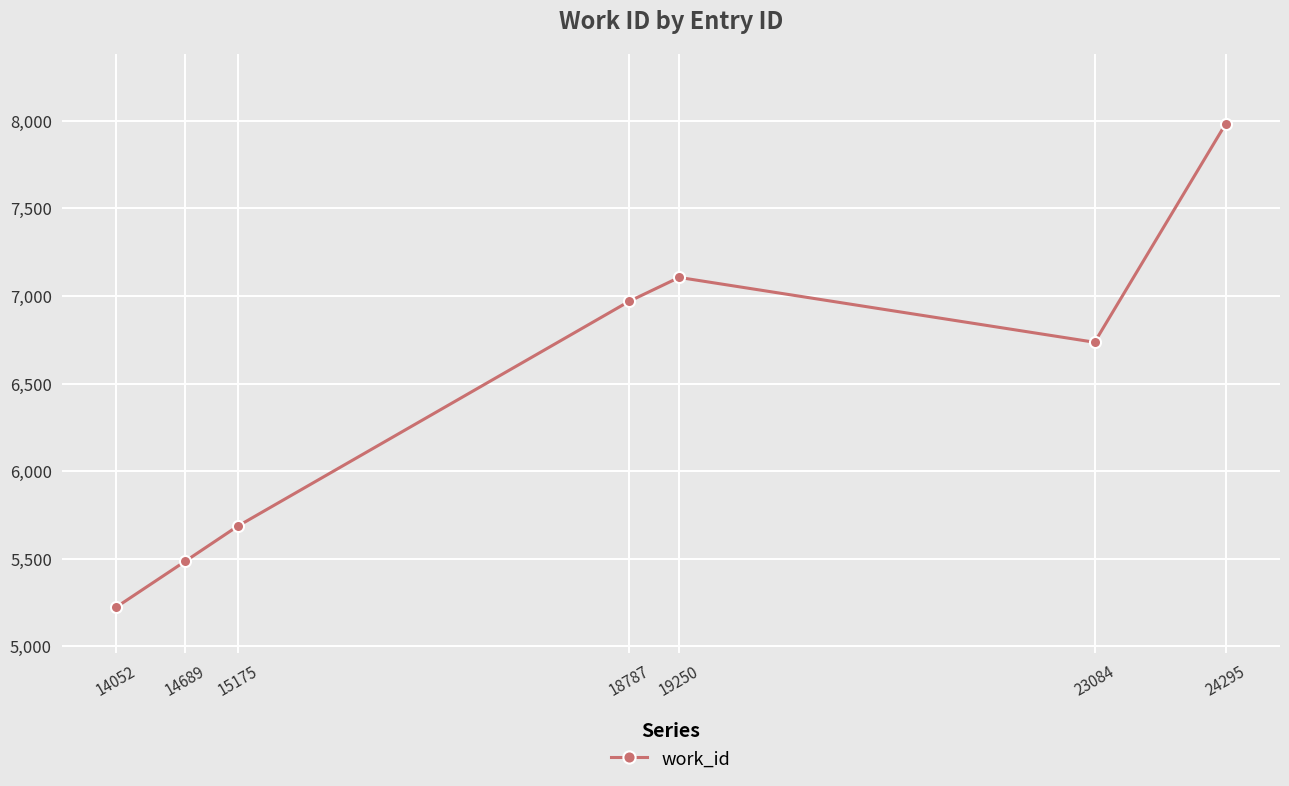

What is the sum of the values at 14052 and 15175?

10909